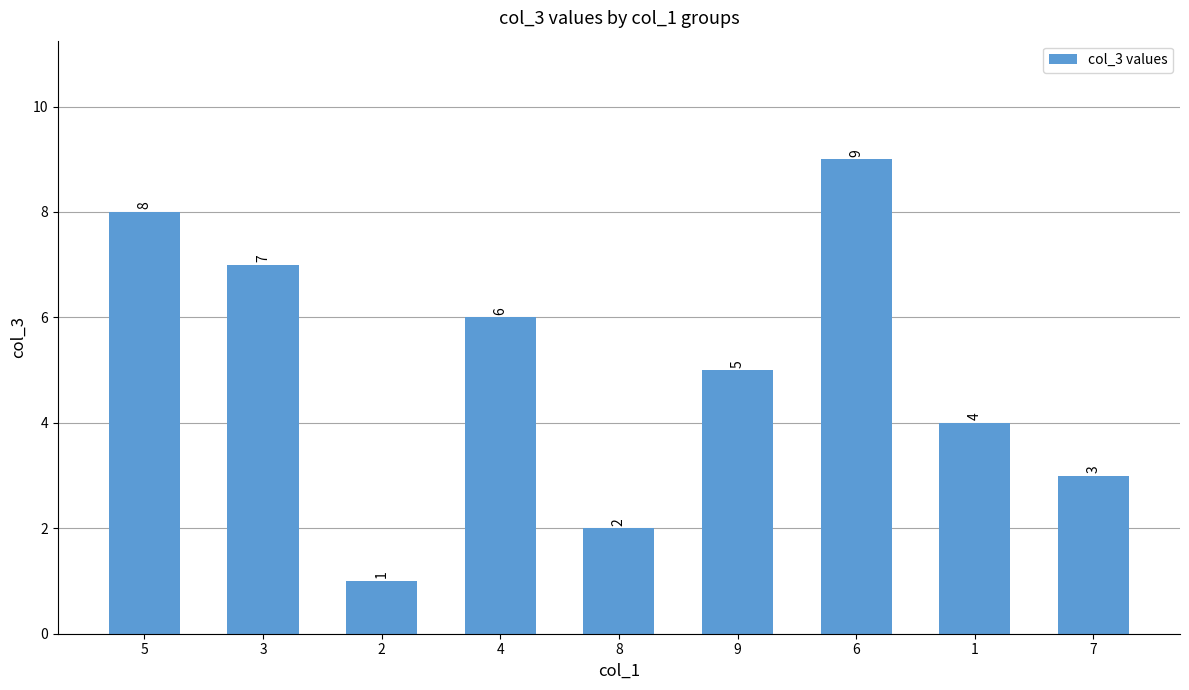

Approximately how many times larger is the value at 3 compared to 8?

3.5